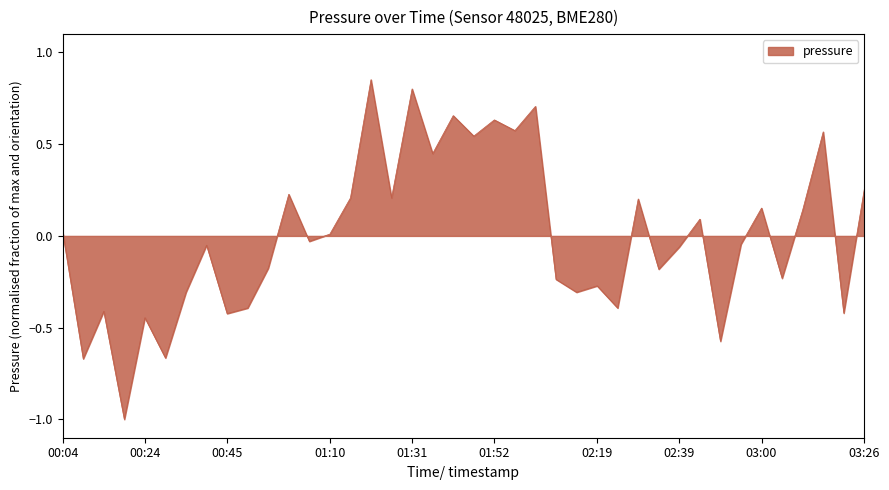

What is the smallest value displayed?

-1.0